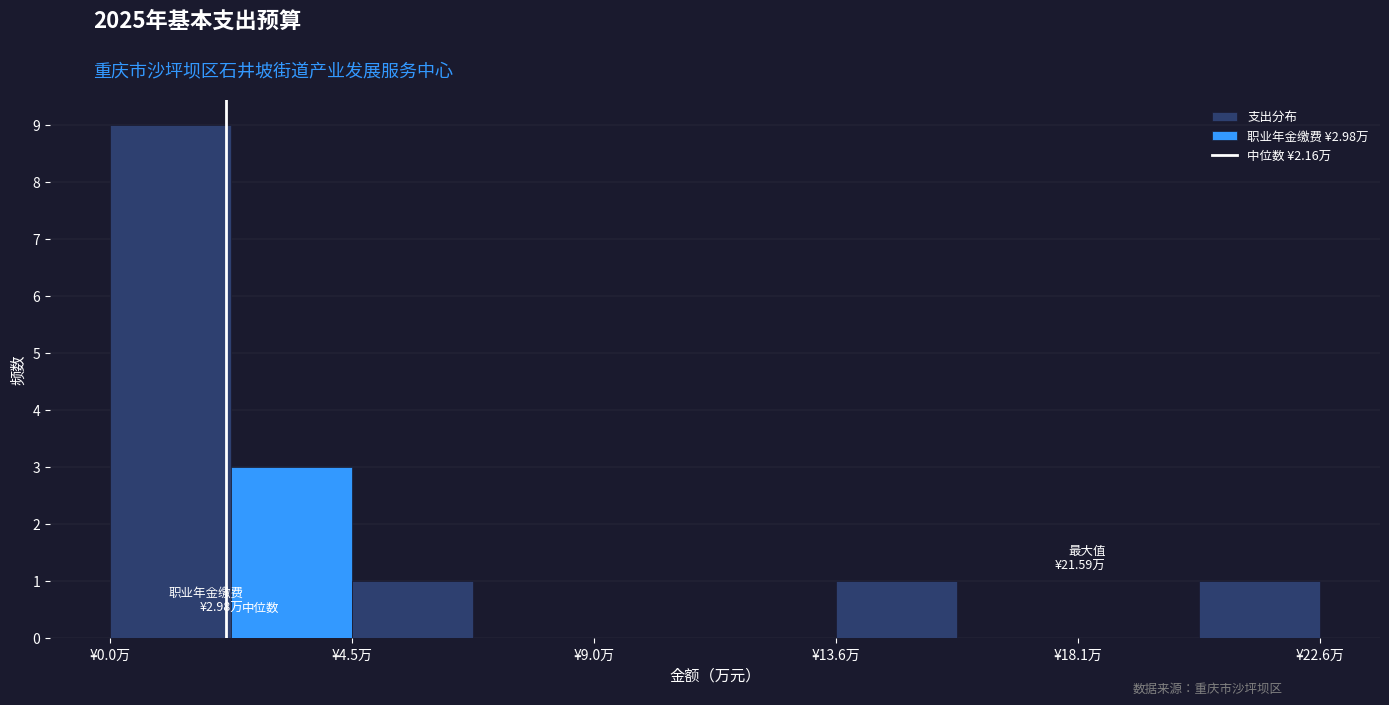

Over which range of the x-axis is the bar tallest?

0.0 to 2.5